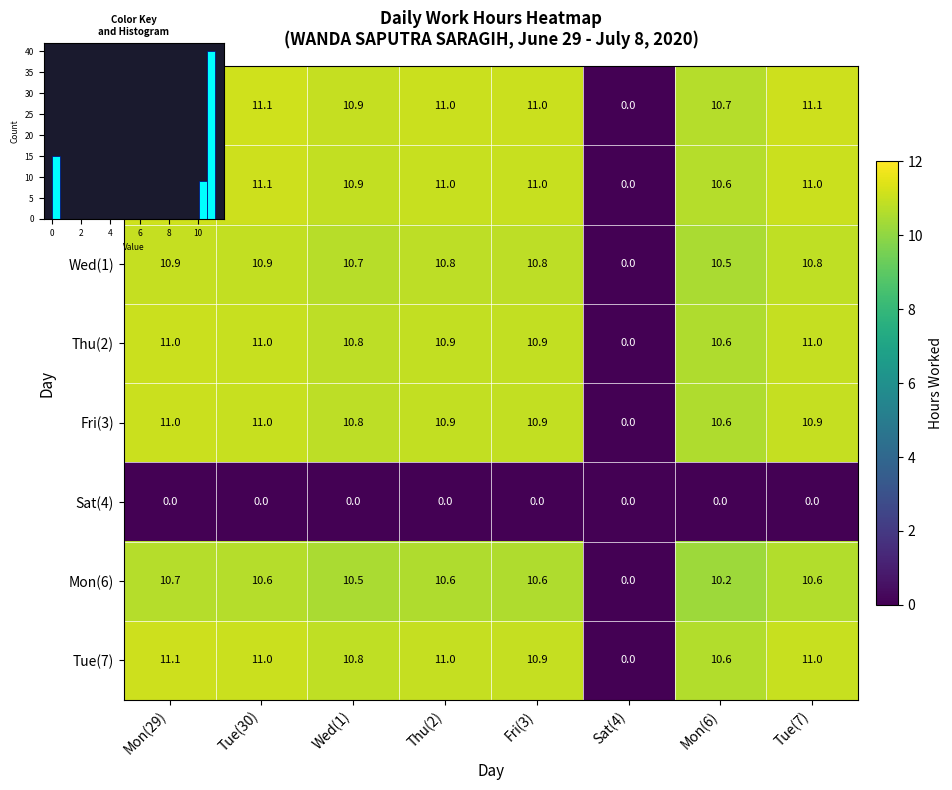

Rank the series at Tue(30) from highest to lowest value.

Mon(29), Tue(30), Tue(7), Thu(2), Fri(3), Wed(1), Mon(6), Sat(4)